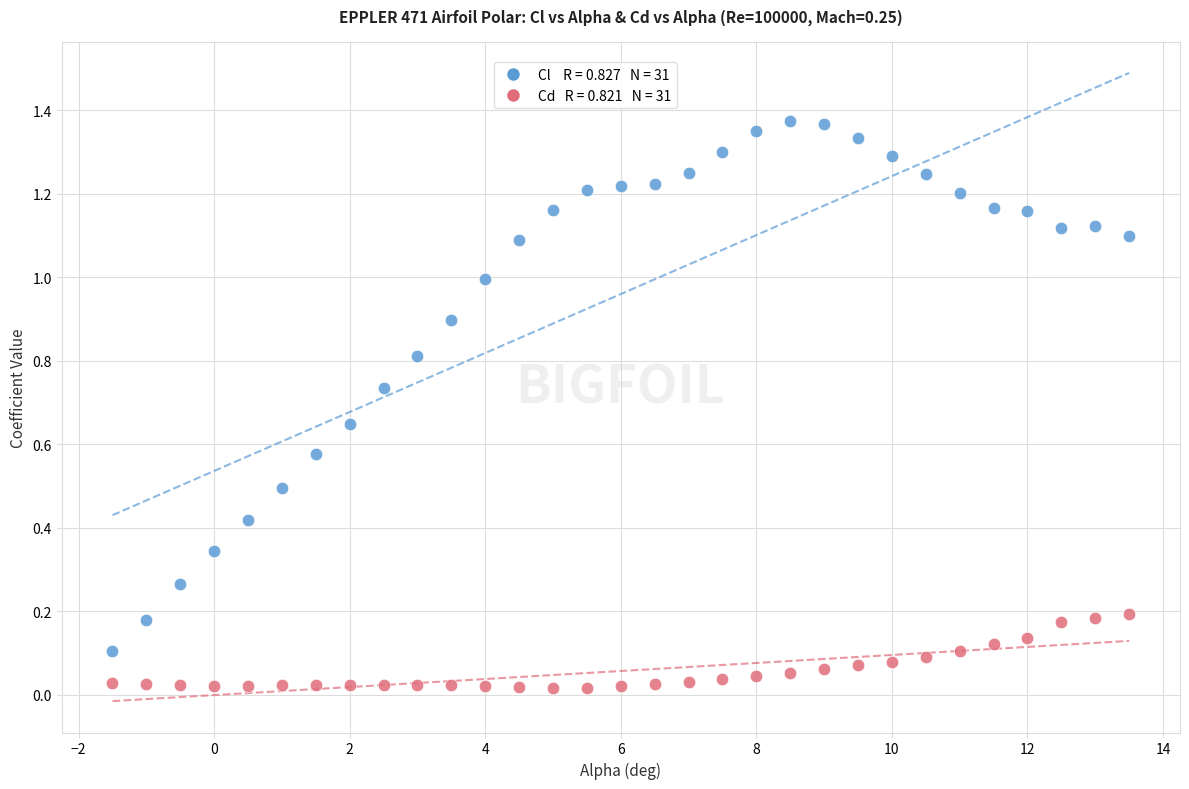

Across all data points, what is the range of X values (max minus min)?

15.0